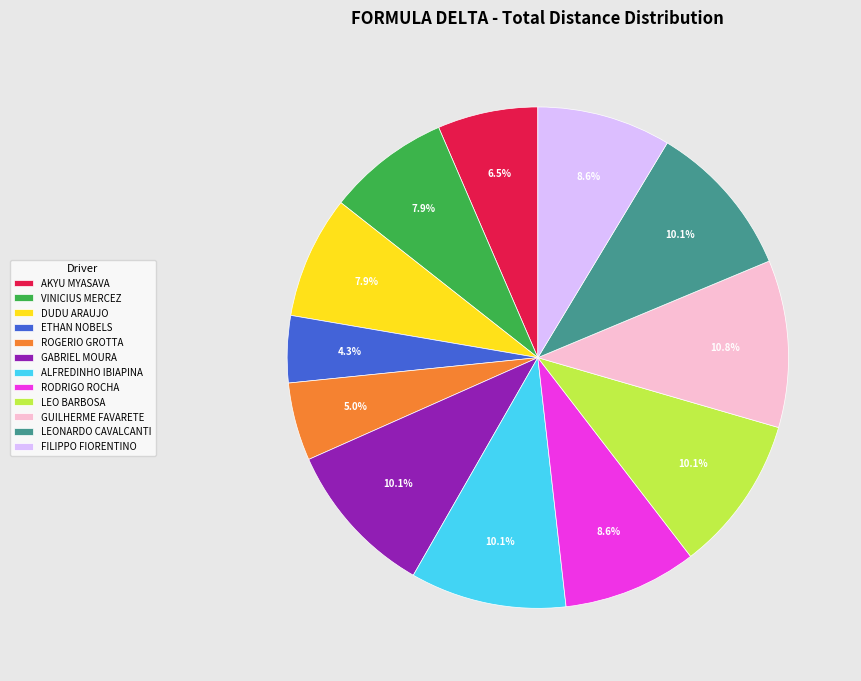

Is there any slice that represents more than half of the pie?

No